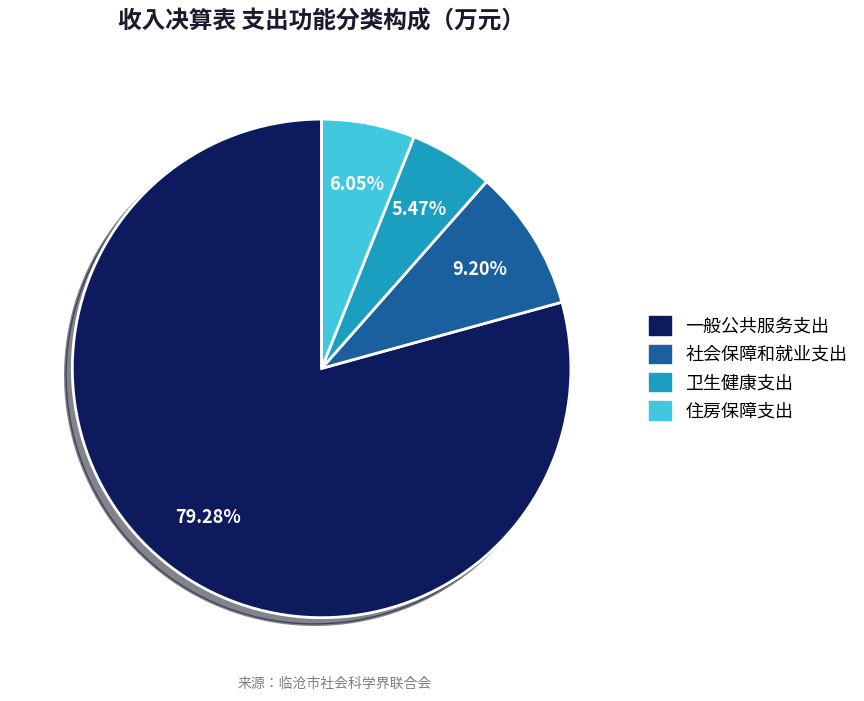

Is it true that 一般公共服务支出 is 79% of the pie?

True